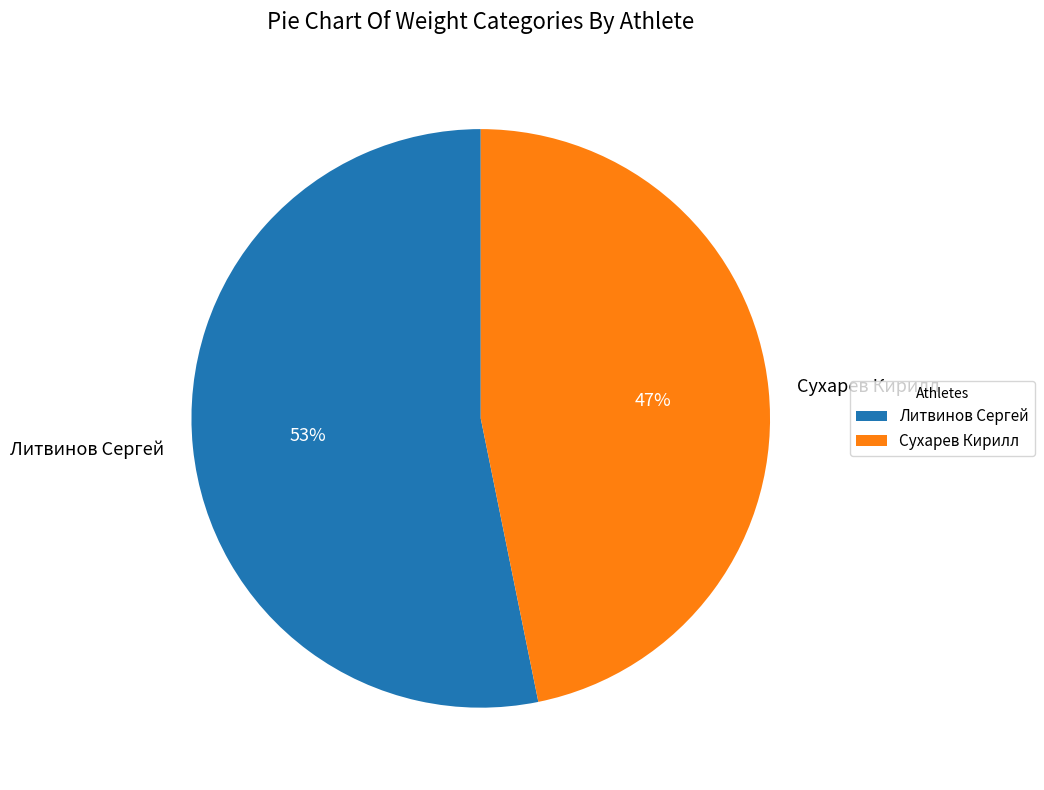

What is the ratio of the value at Литвинов Сергей to the value at Сухарев Кирилл?

1.1